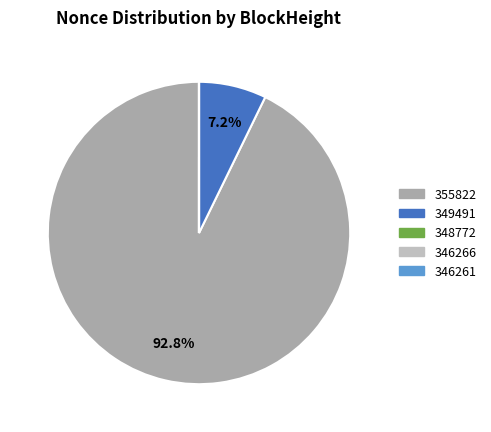

How many slices are in this pie chart?

5